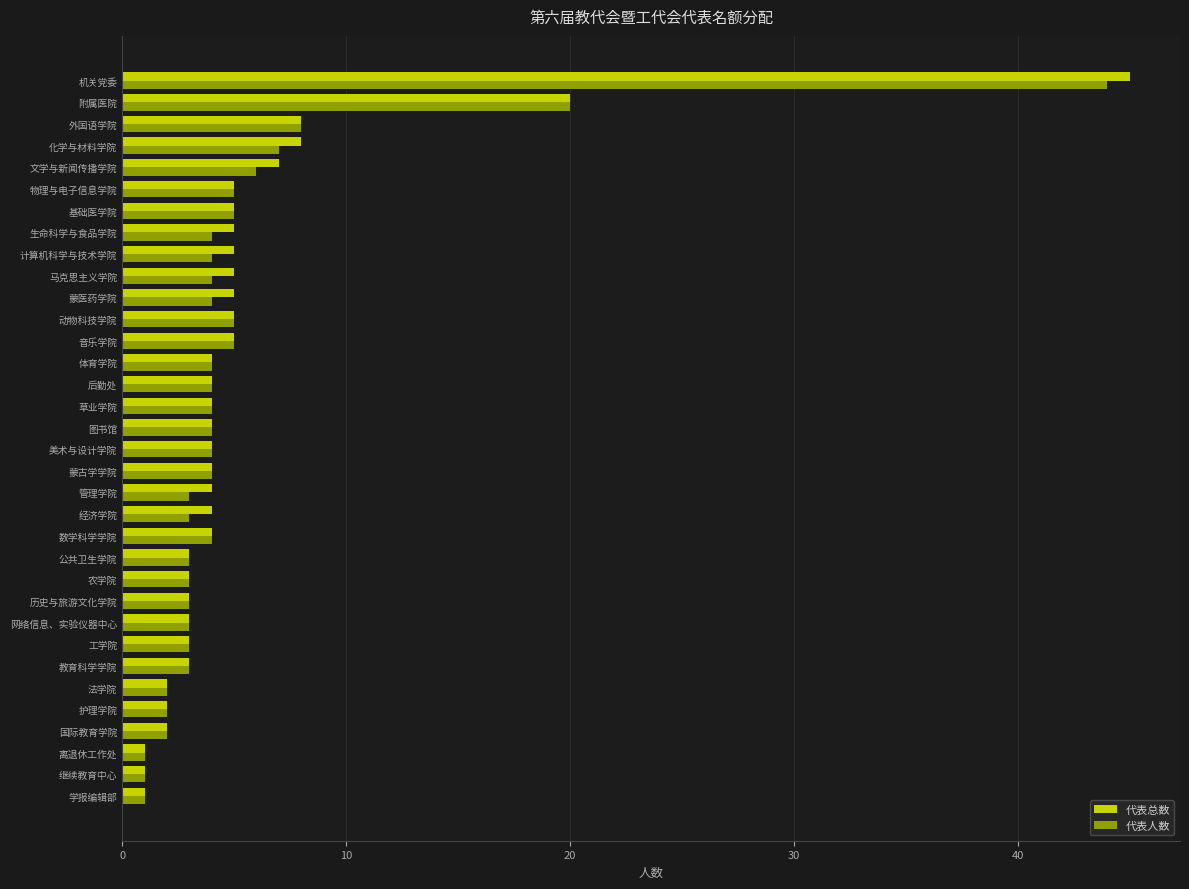

At which category is the sum across all series the highest?

机关党委